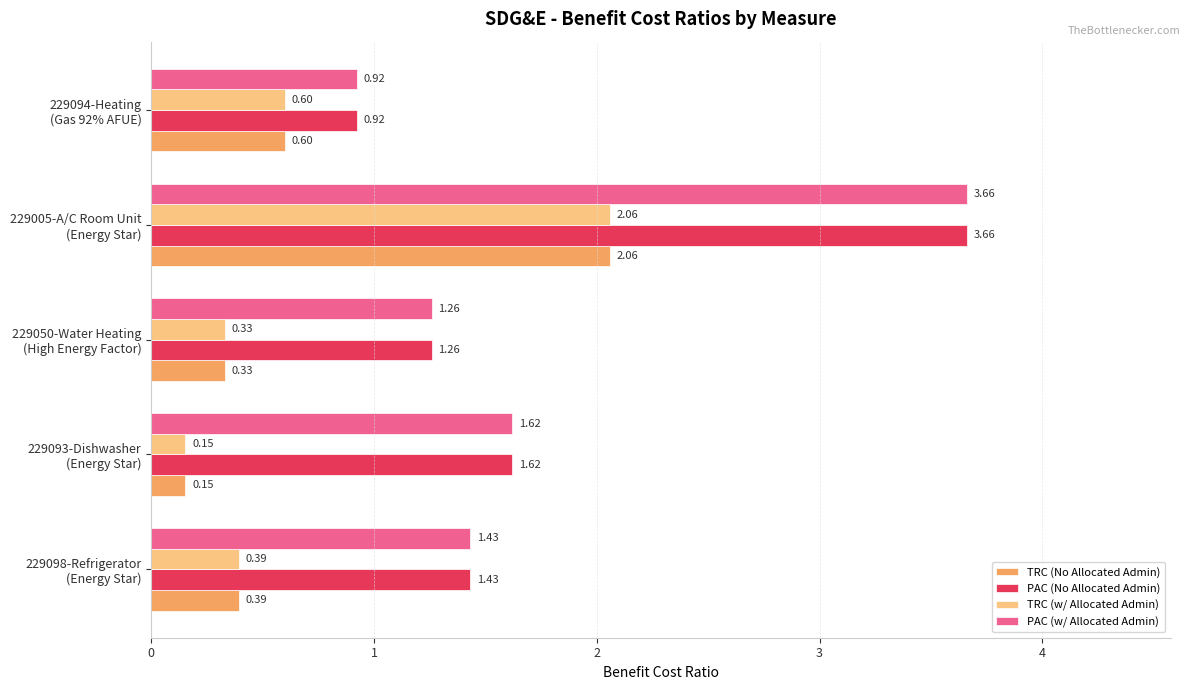

What is the sum of all PAC (w/ Allocated Admin) values?

8.9